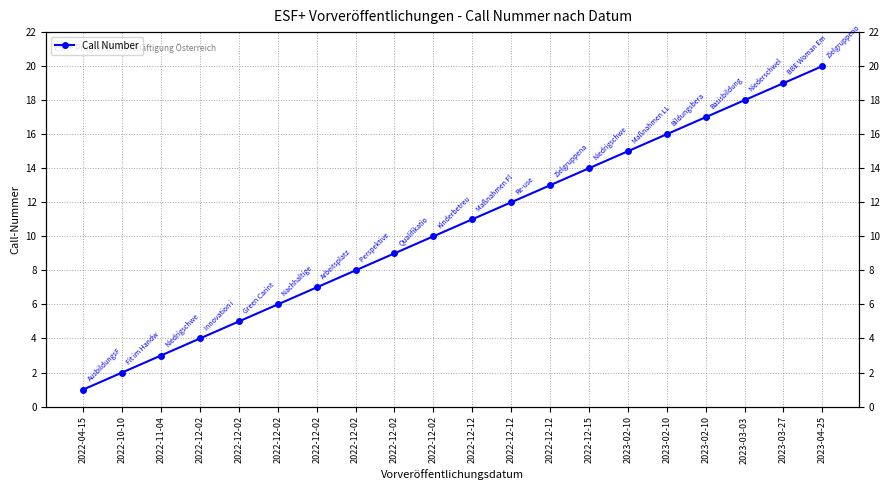

How many distinct data groups are displayed?

1